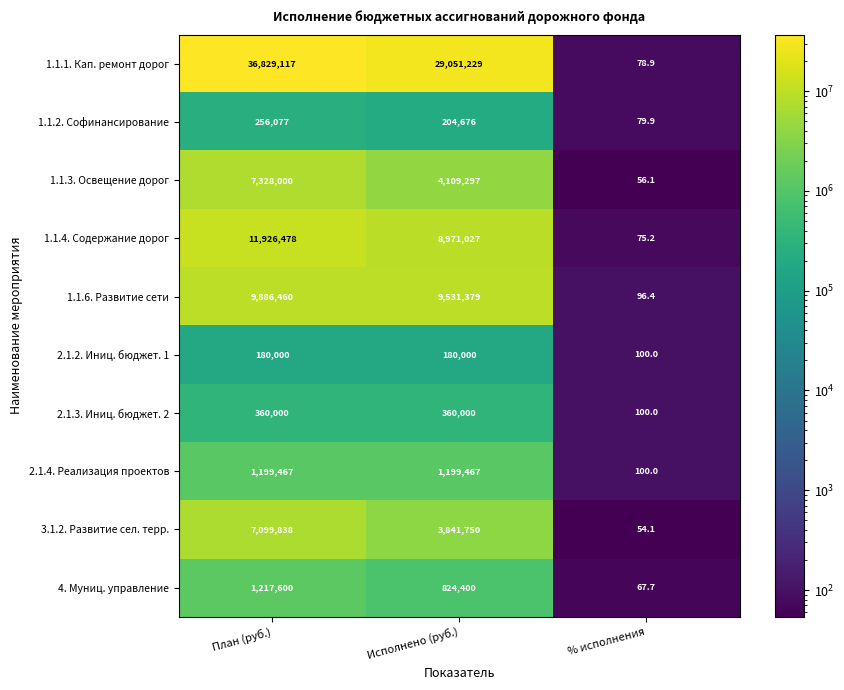

Where does the 3.1.2. Развитие сел. терр. series first go above 3841750?

План (руб.)